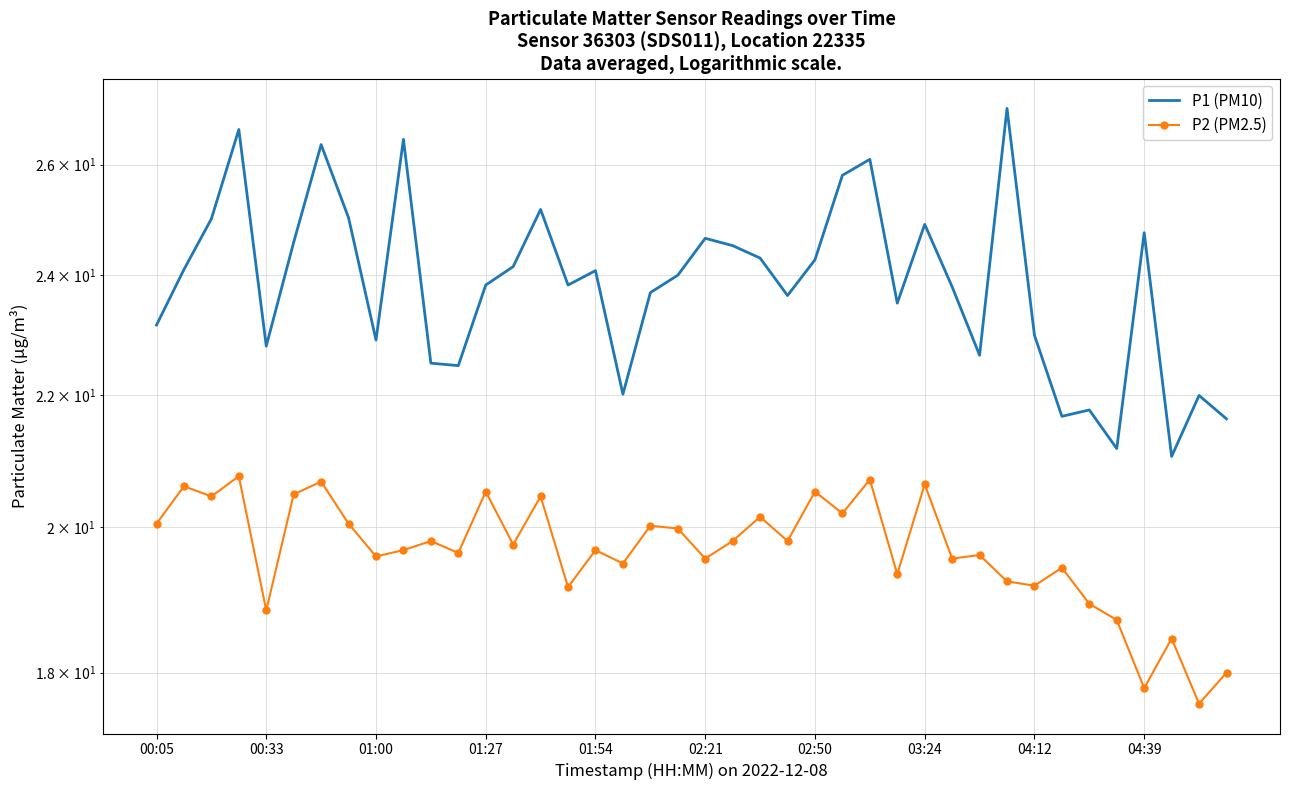

True or false: P1 (PM10) and P2 (PM2.5) intersect in this chart.

False